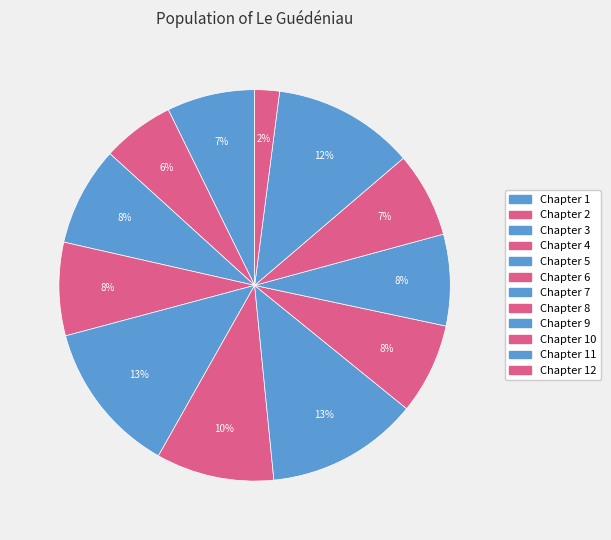

How many segments does this pie chart have?

12